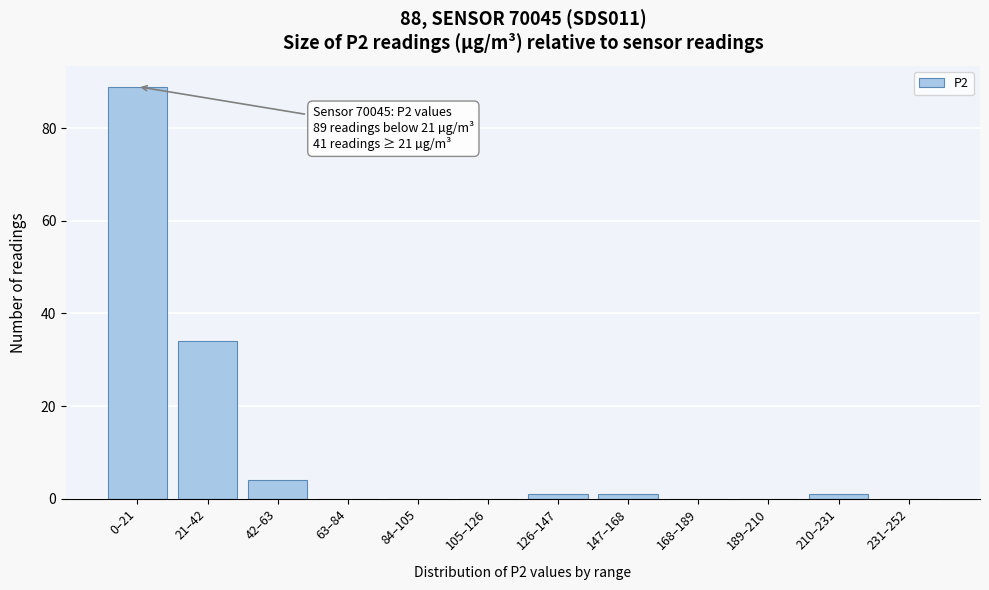

Reading left to right, list all the values displayed in this chart.

0–21=89	21–42=34	42–63=4	63–84=0	84–105=0	105–126=0	126–147=1	147–168=1	168–189=0	189–210=0	210–231=1	231–252=0